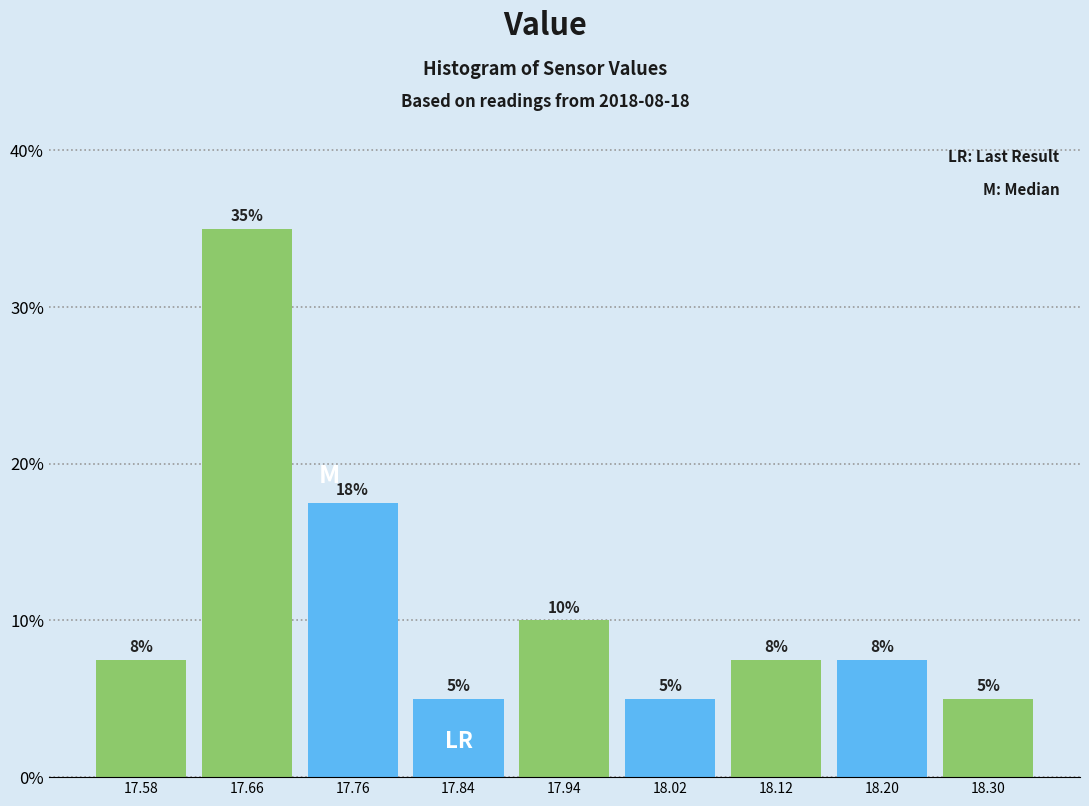

Which range on the x-axis has the tallest bar?

17.62 to 17.71